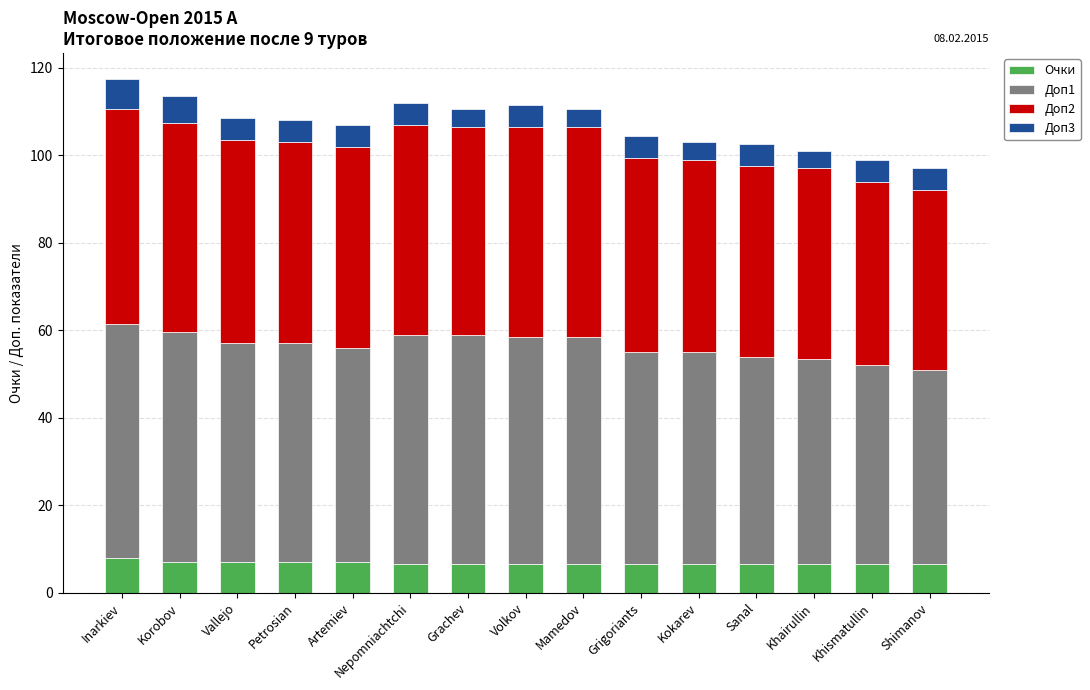

Are the bars grouped side by side (vs. stacked)?

No